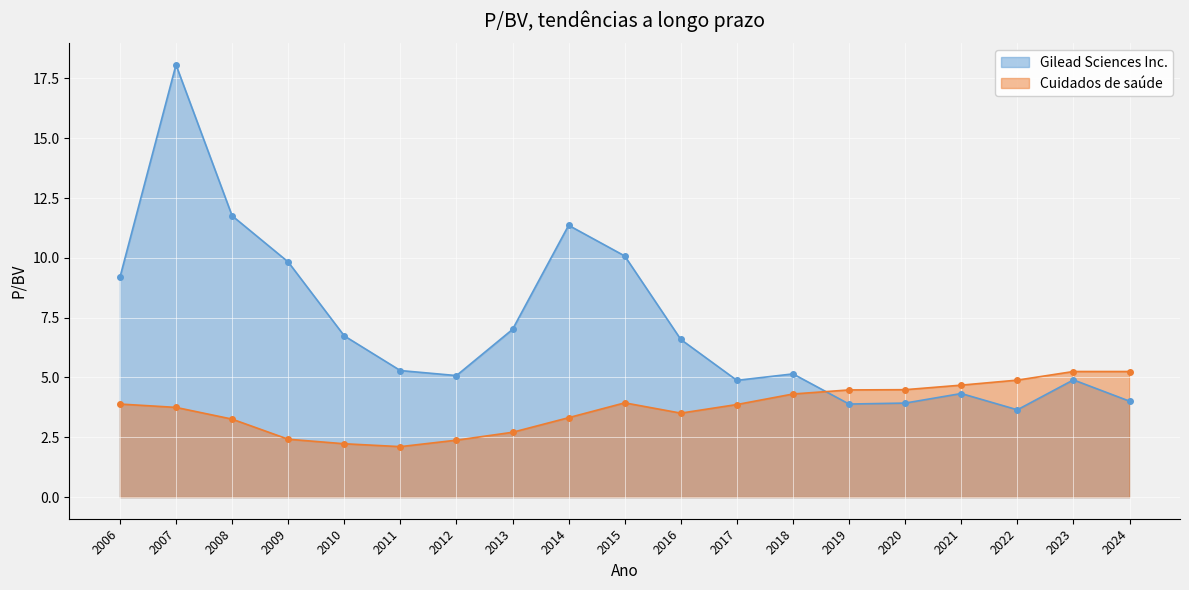

At which category does Cuidados de saúde reach its first local valley?

2011